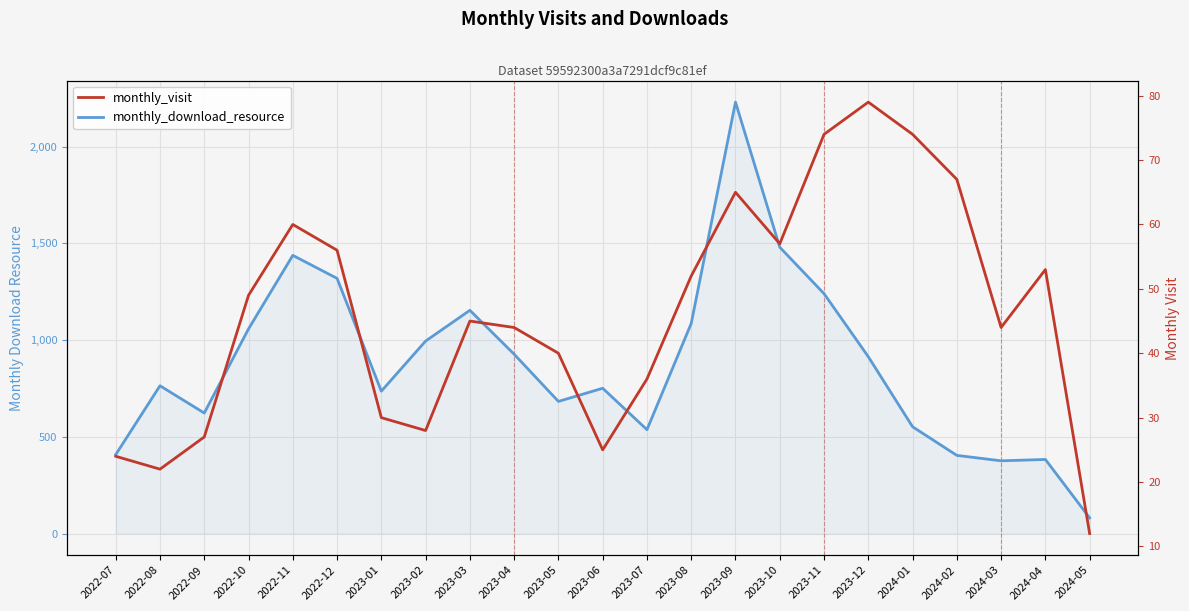

Rank the series by their maximum value, from highest to lowest.

monthly_download_resource, monthly_visit